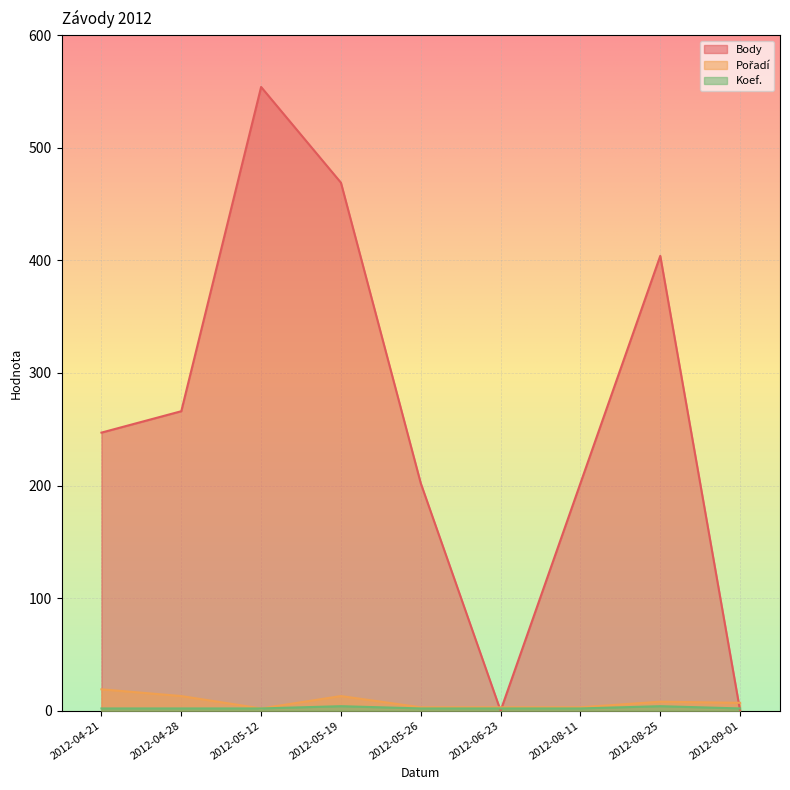

Reading left to right, list all the values displayed in this chart.

Body: 247	266	554	469	202	0	202	404	0
Pořadí: 19	13	2	13	3	3	3	8	7
Koef.: 2	2	2	4	2	2	2	4	2